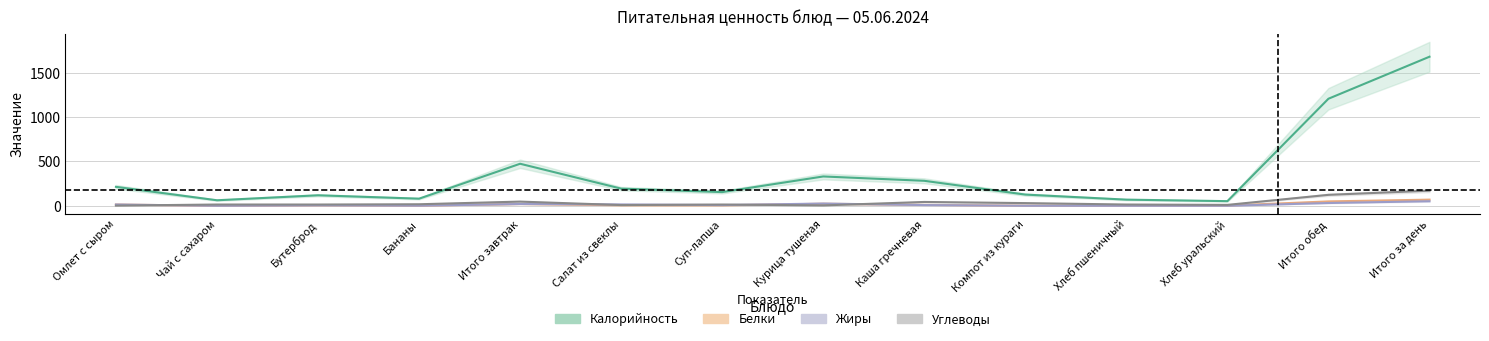

Does the chart have visible grid lines?

Yes